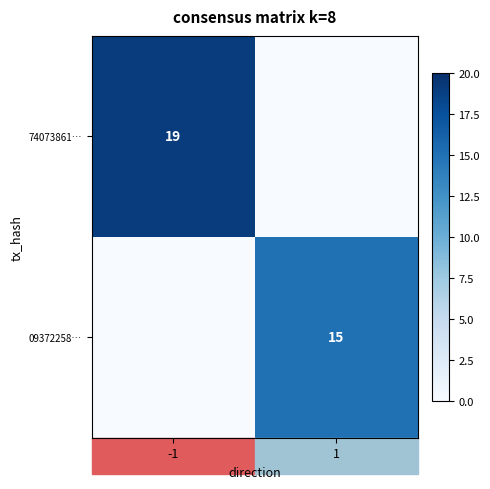

Is it true that 74073861… equals 34 at -1?

False